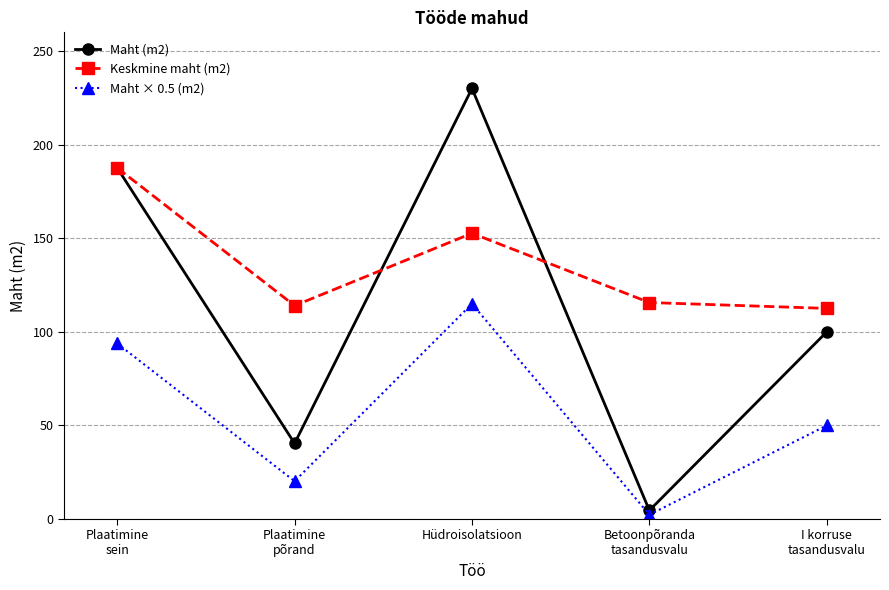

What is the value of the Maht × 0.5 (m2) point at the 4th from the left?

2.3